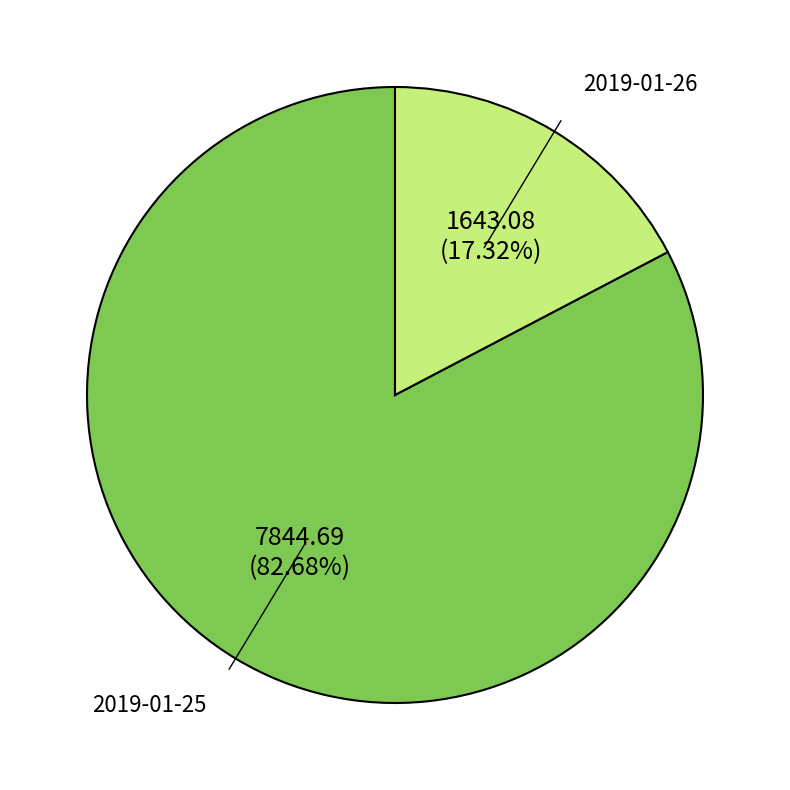

Which category accounts for the majority?

2019-01-25